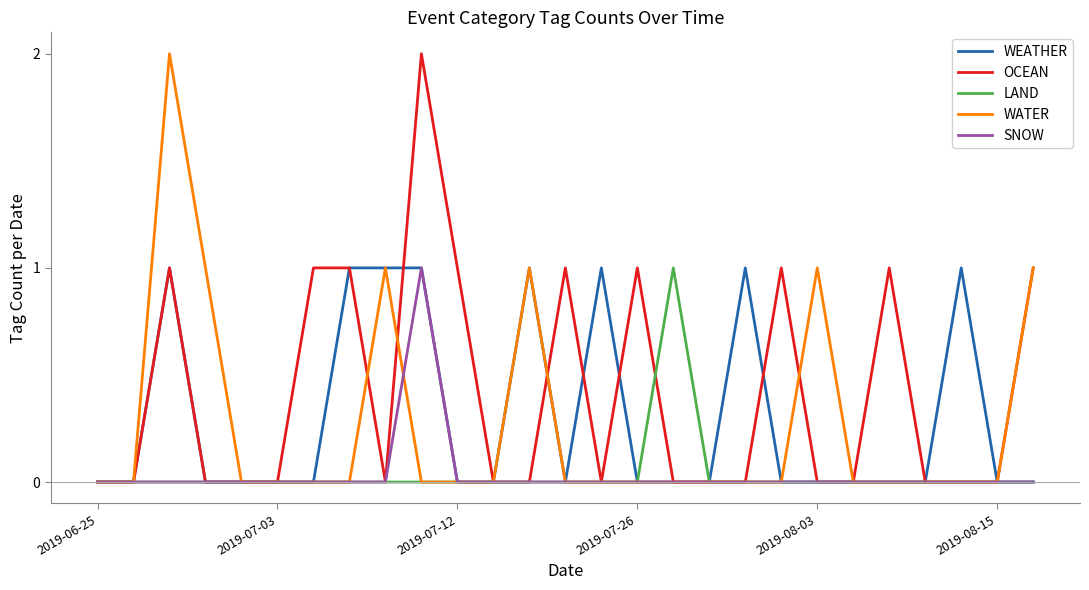

Which series has the largest total across all categories?

OCEAN